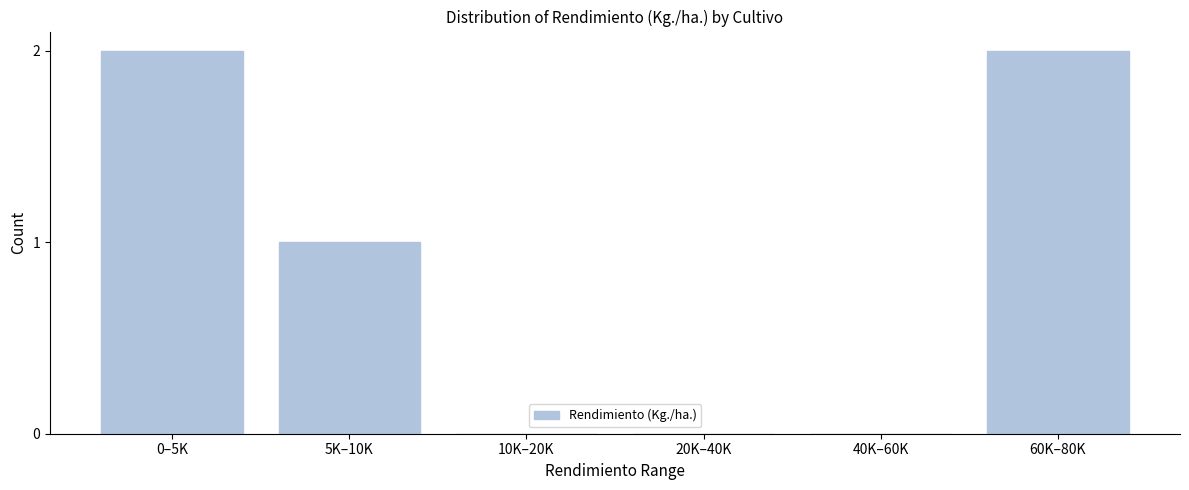

Which has a higher value, 40K–60K or 0–5K?

0–5K